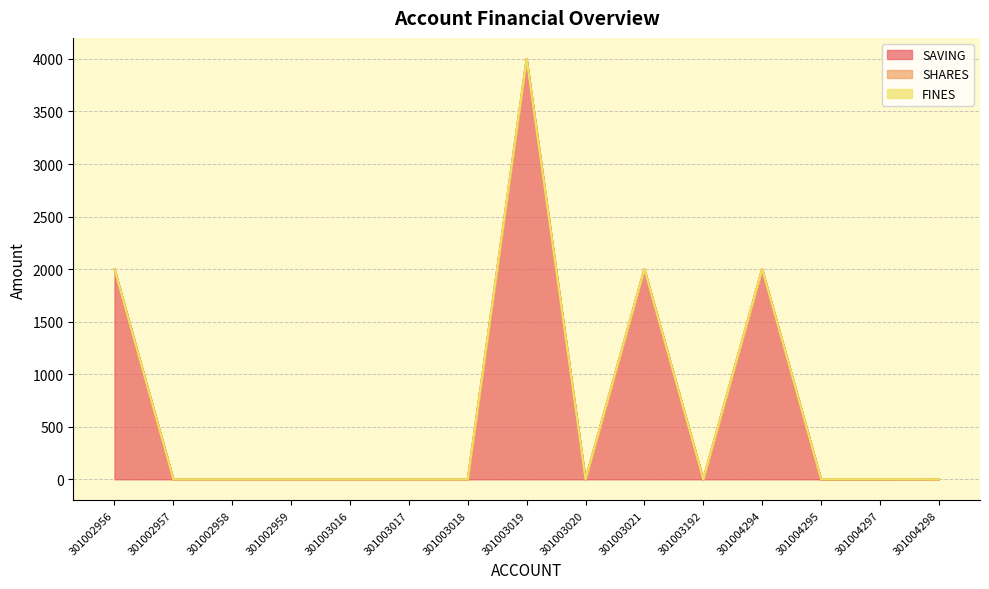

Is the value of SAVING at 301003018 greater than the value of SHARES at 301003019?

No